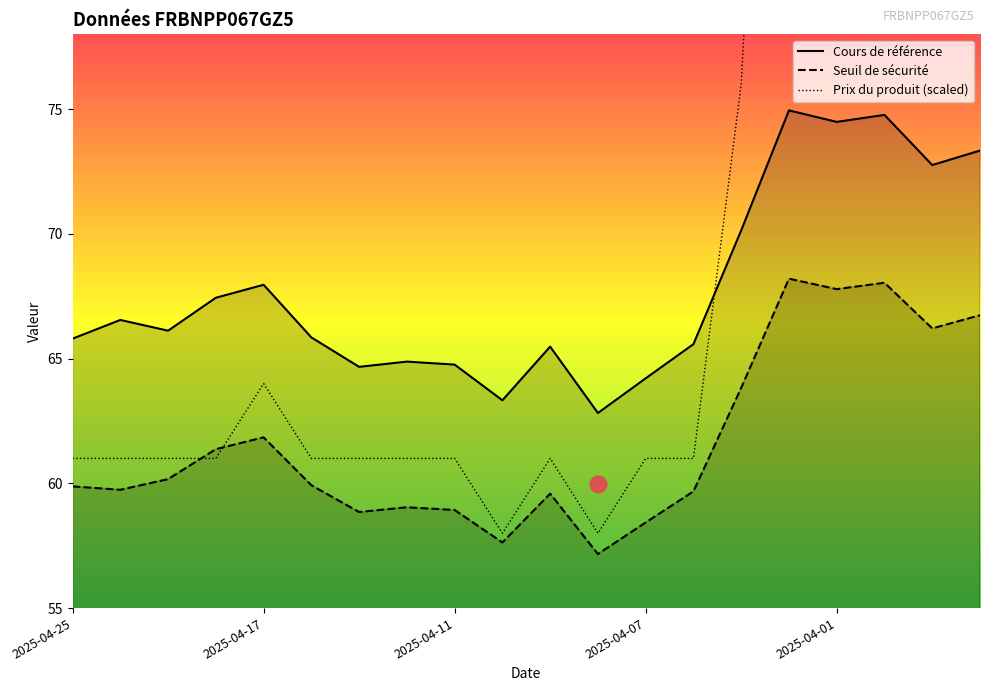

Which has a higher value, 2025-03-27 or 2025-03-28?

2025-03-27